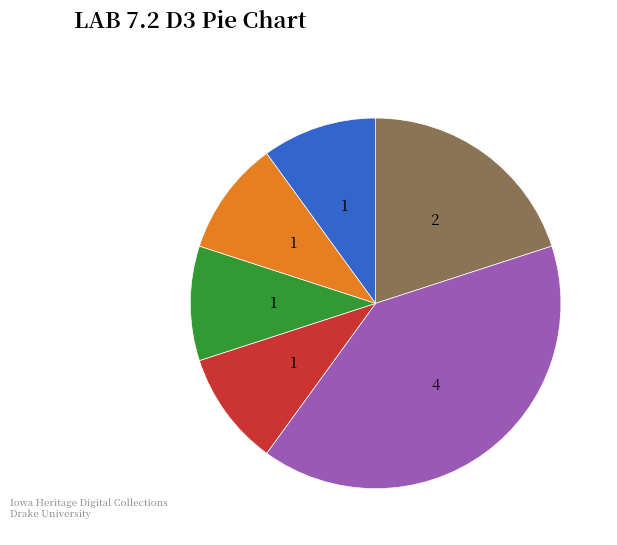

How many segments does this pie chart have?

6